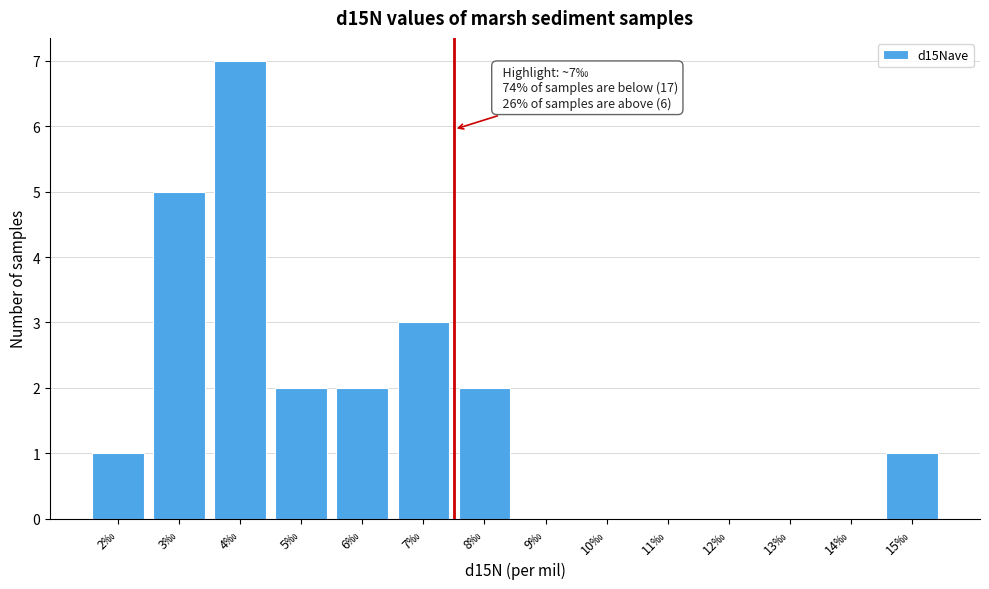

Reading right to left, extract all data points from this chart.

15‰=1	14‰=0	13‰=0	12‰=0	11‰=0	10‰=0	9‰=0	8‰=2	7‰=3	6‰=2	5‰=2	4‰=7	3‰=5	2‰=1